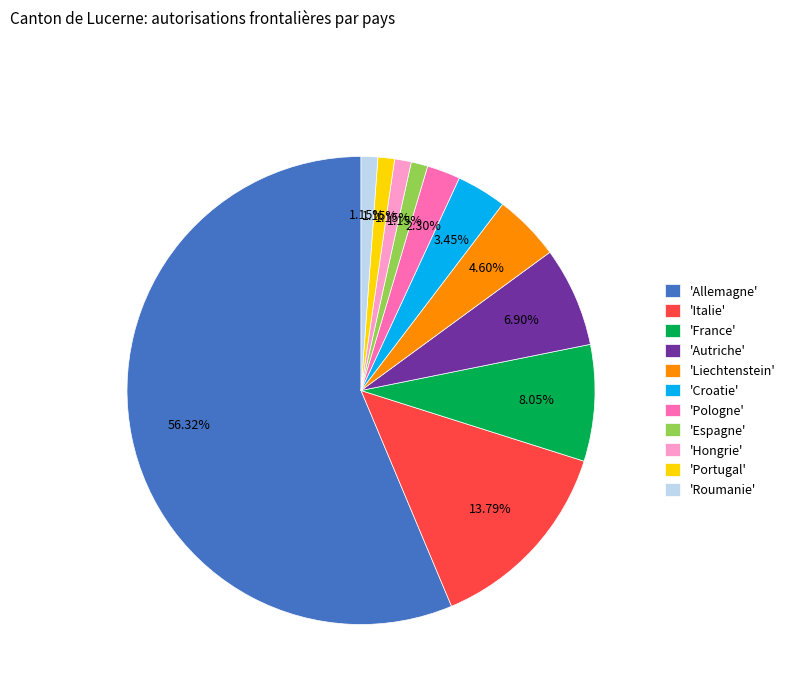

Is there any slice that represents more than half of the pie?

Yes